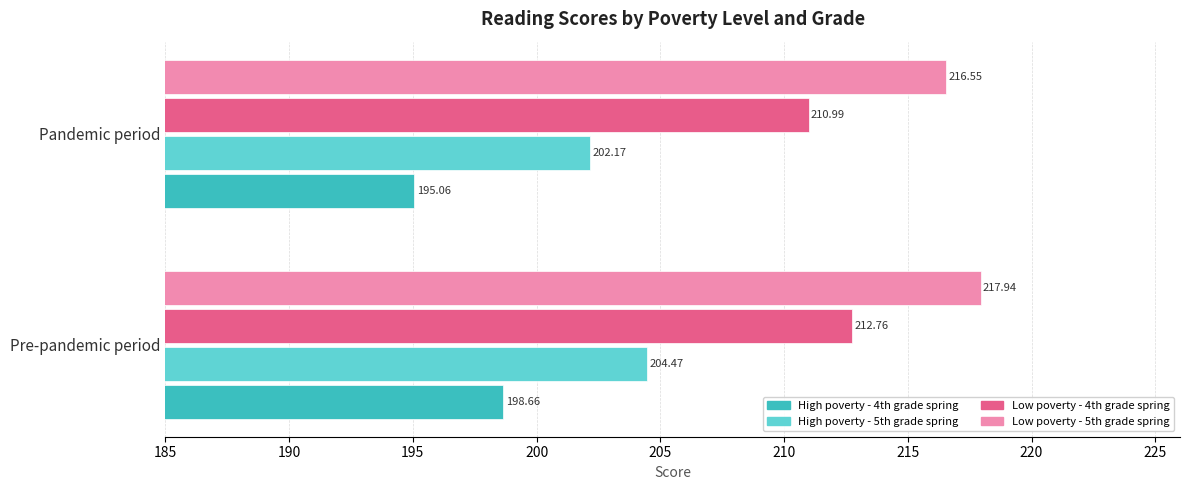

Which series has the largest total across all categories?

Low poverty - 5th grade spring